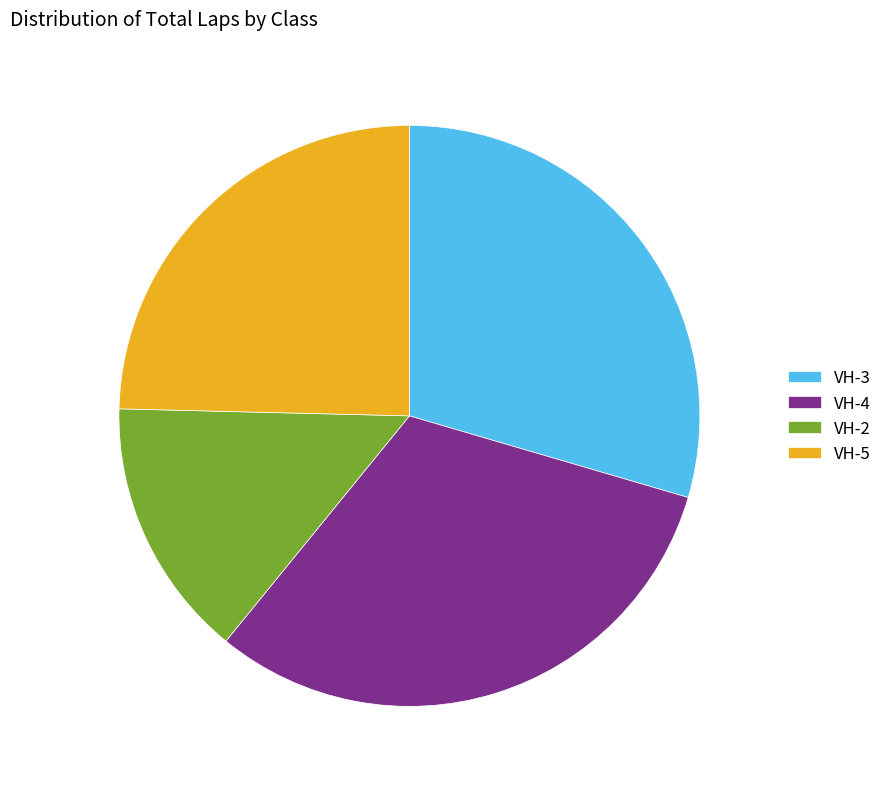

Does VH-5 account for over 50% of the chart?

No